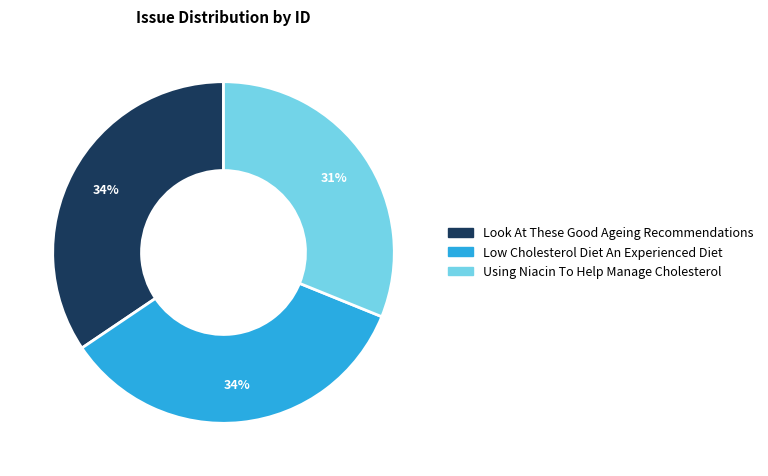

To the nearest percent, what is the average slice percentage?

33%